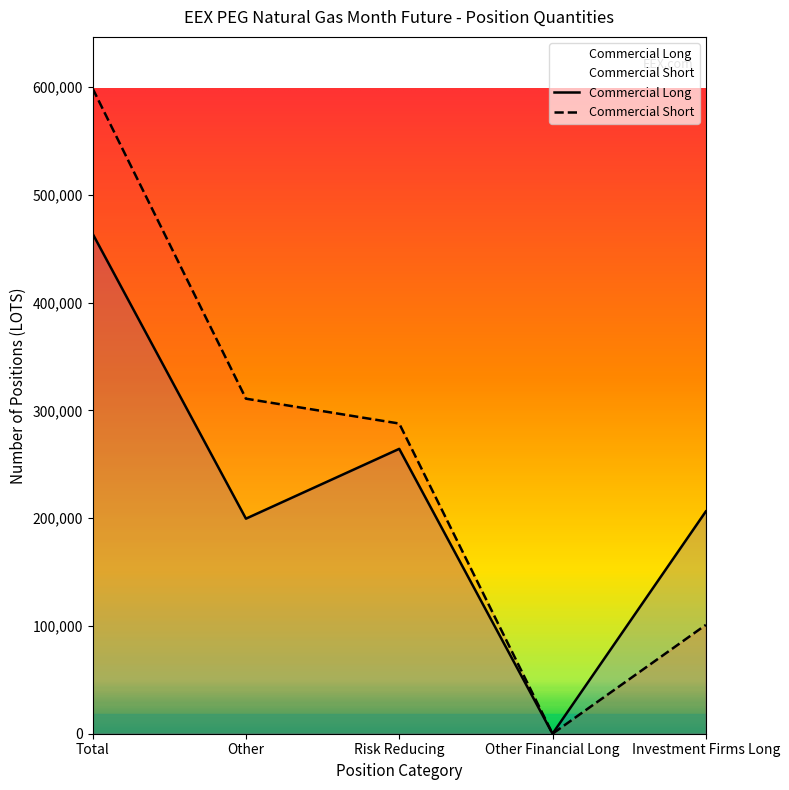

True or false: Commercial Short and Commercial Long intersect in this chart.

False